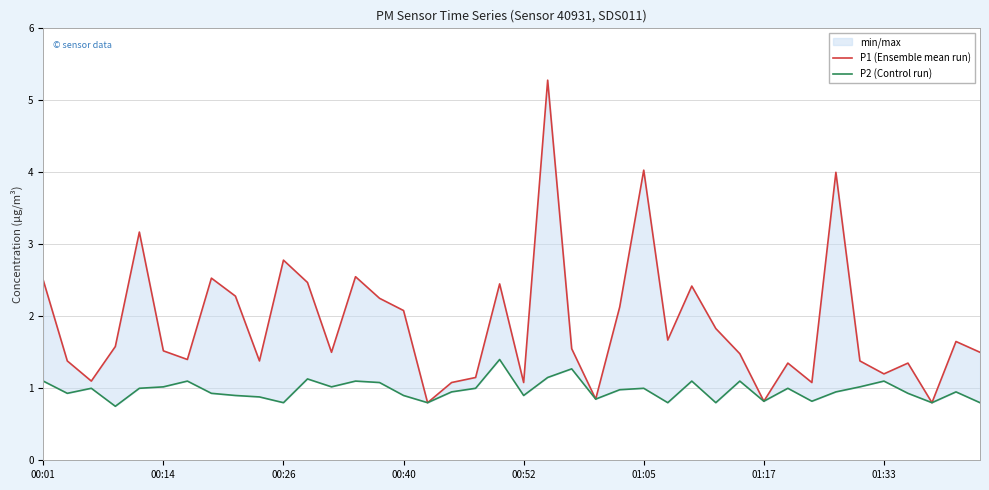

Rank the series by their maximum value, from highest to lowest.

P1 (Ensemble mean run), P2 (Control run)